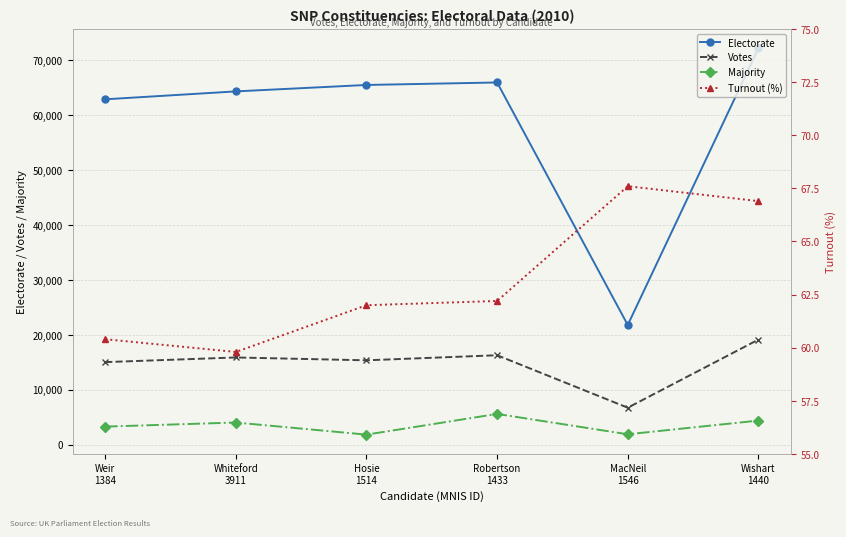

Is the value of Majority at MacNeil
1546 greater than the value of Votes at MacNeil
1546?

No